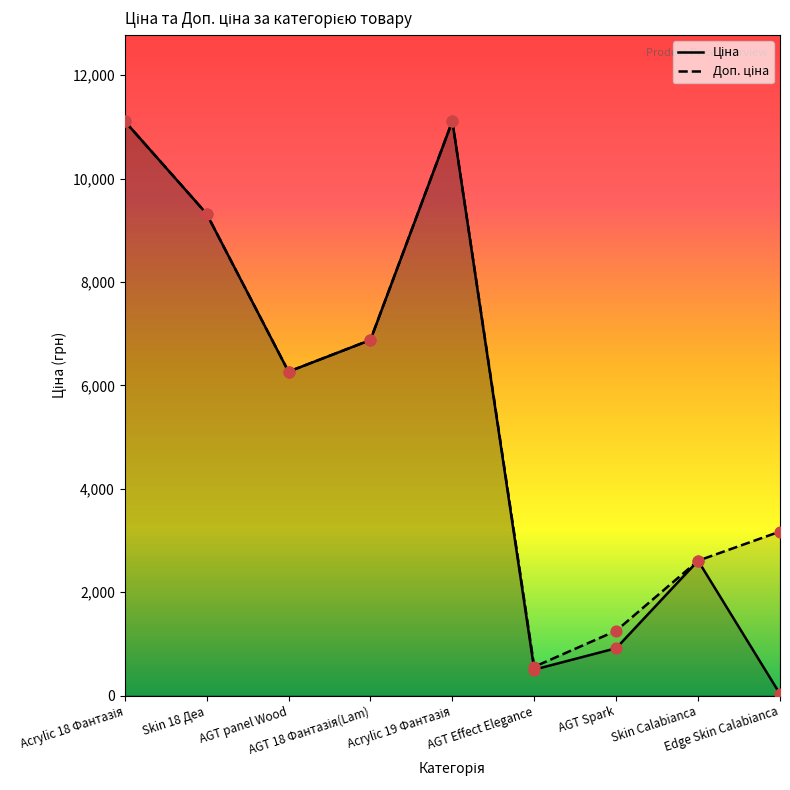

Which series reaches the minimum Y coordinate?

Ціна